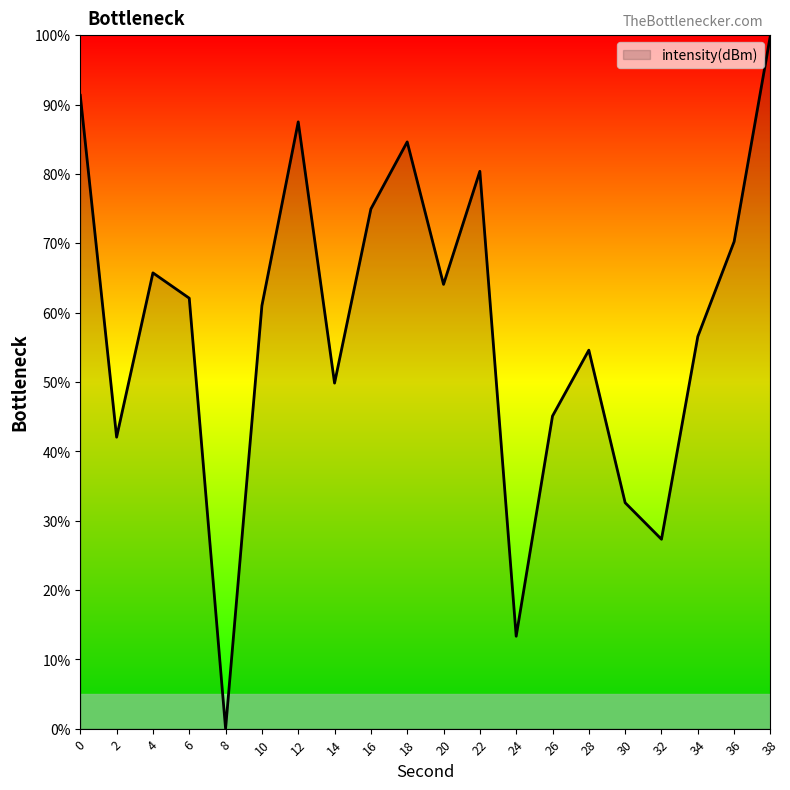

What is the ratio of the value at 28 to the value at 26?

1.2